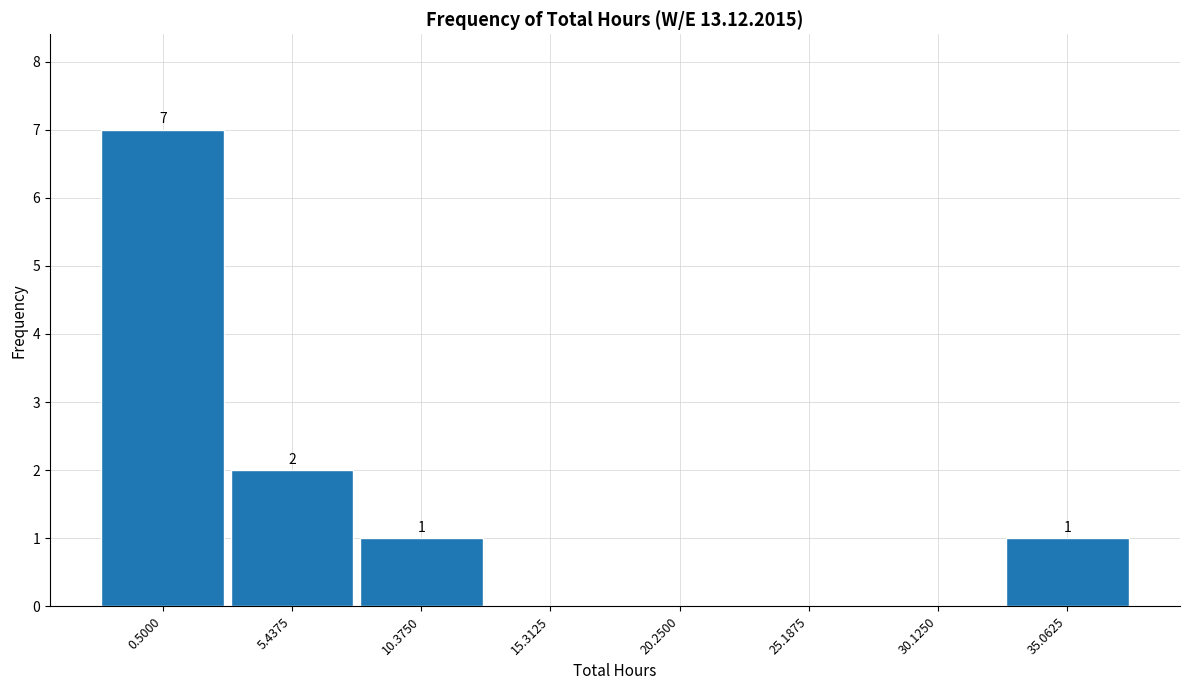

Reading left to right, what are all the values shown in this chart?

0.5000=7	5.4375=2	10.3750=1	15.3125=0	20.2500=0	25.1875=0	30.1250=0	35.0625=1